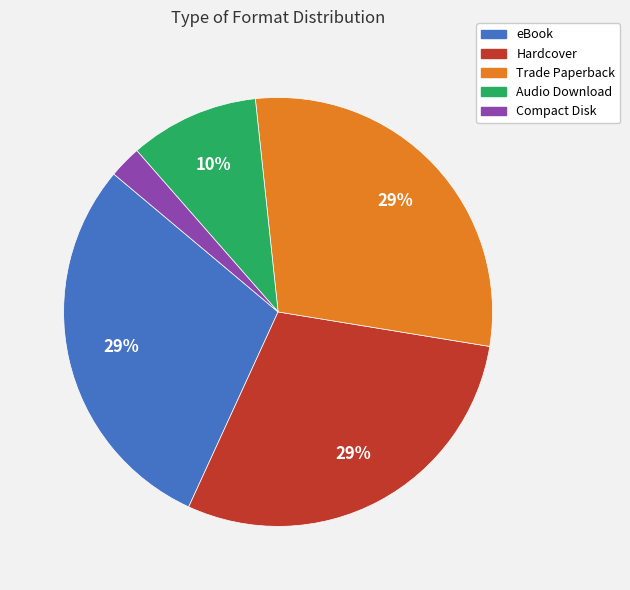

Is there a majority slice in this chart?

No